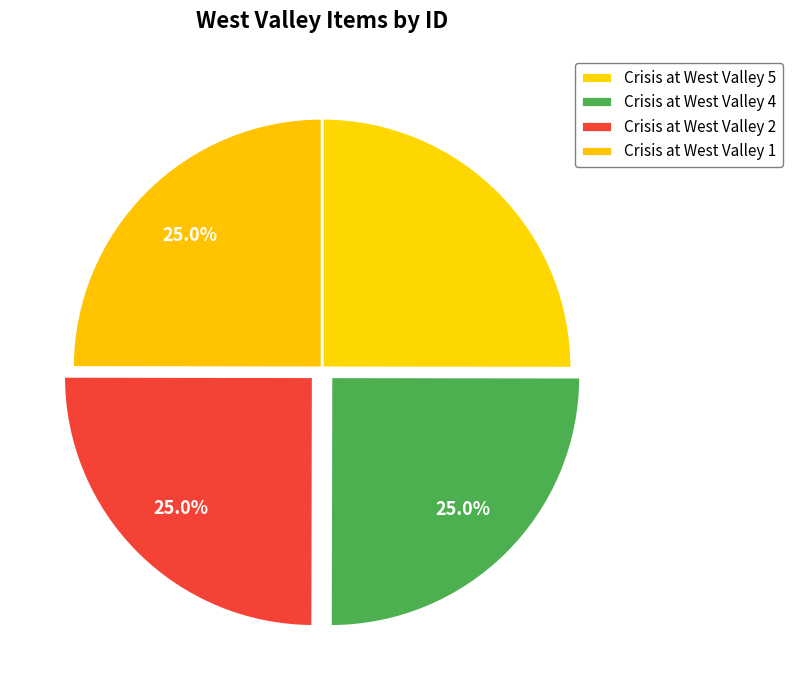

Is there any slice that represents more than half of the pie?

No